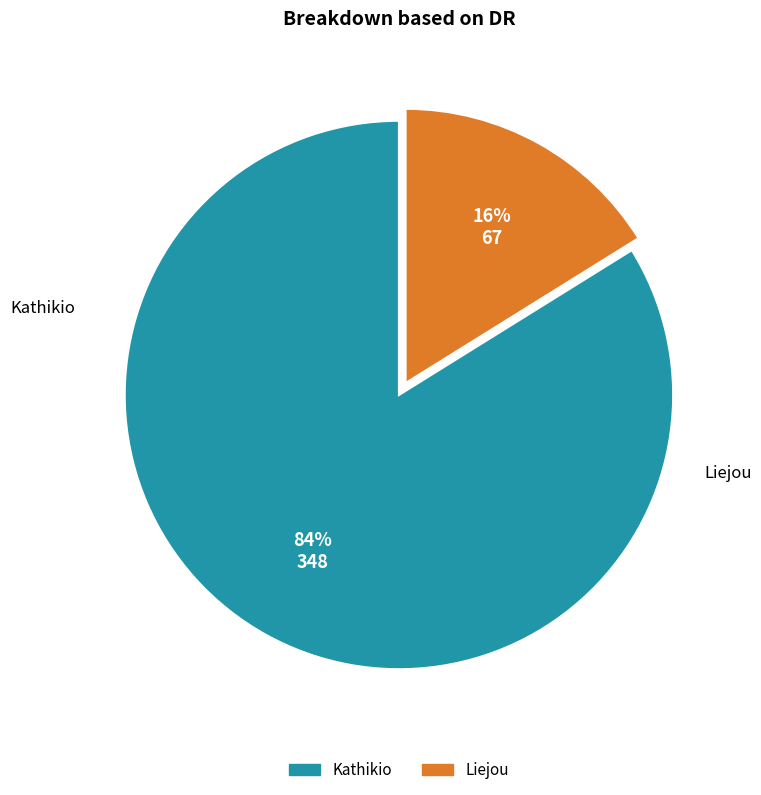

Rank the categories by value from highest to lowest.

Kathikio, Liejou